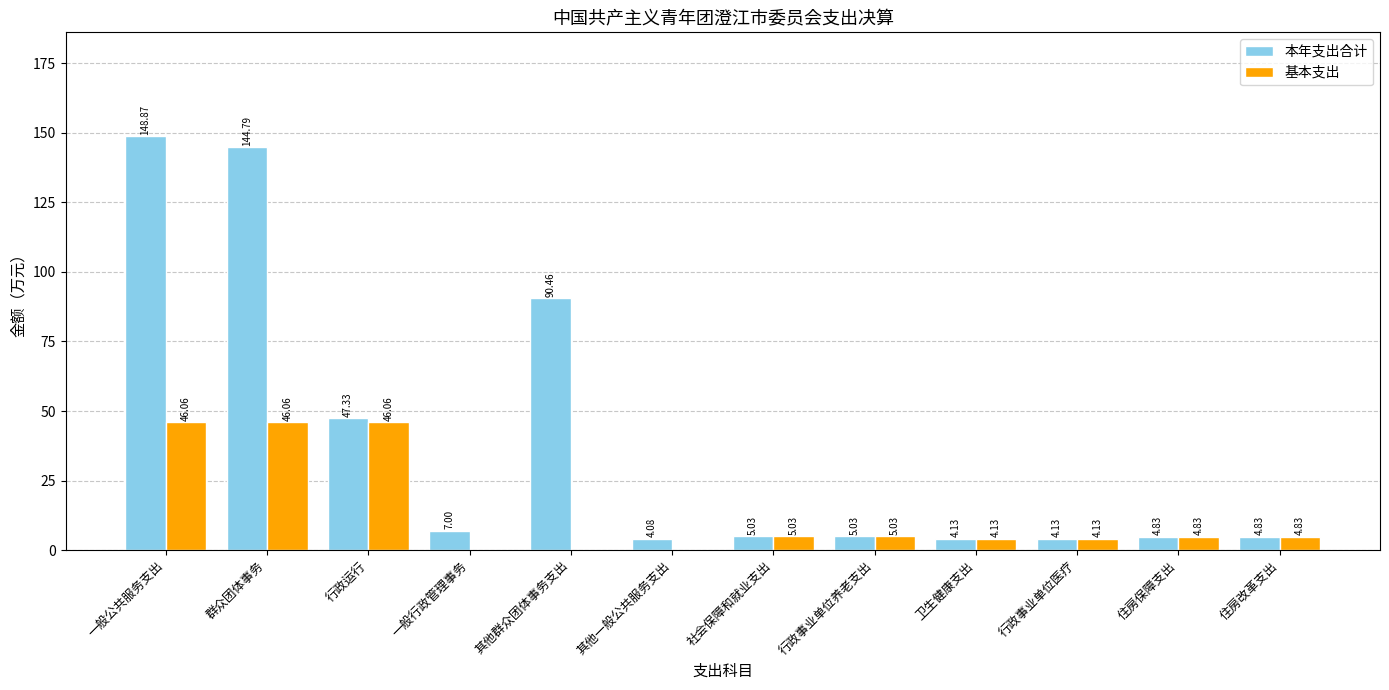

Which series changed the most between 一般行政管理事务 and 卫生健康支出?

基本支出